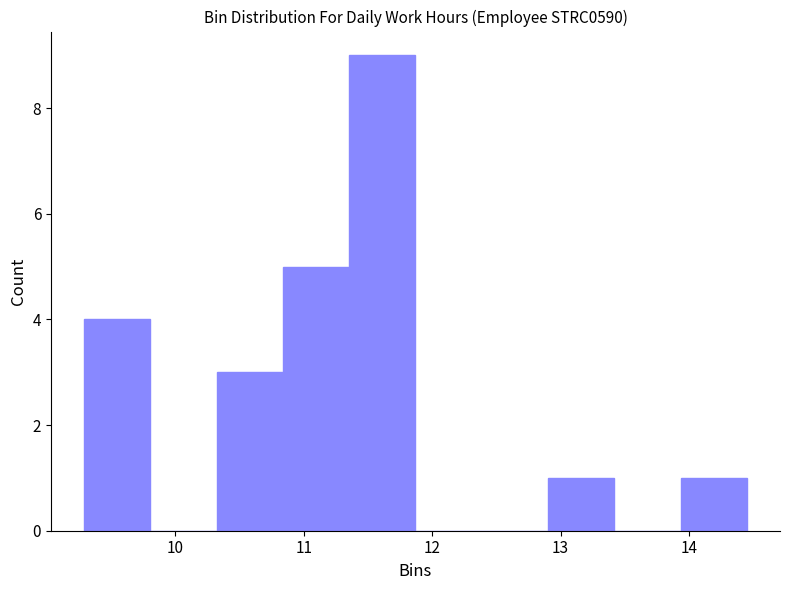

Reading left to right, transcribe this chart: for each bar, give the range it covers on the x-axis and its height. Neither the bar edges nor the heights are printed on the chart, so give them approximately, as read against the axes.

9.3 to 9.8: 4
9.8 to 10.3: 0
10.3 to 10.8: 3
10.8 to 11.4: 5
11.4 to 11.9: 9
11.9 to 12.4: 0
12.4 to 12.9: 0
12.9 to 13.4: 1
13.4 to 13.9: 0
13.9 to 14.5: 1